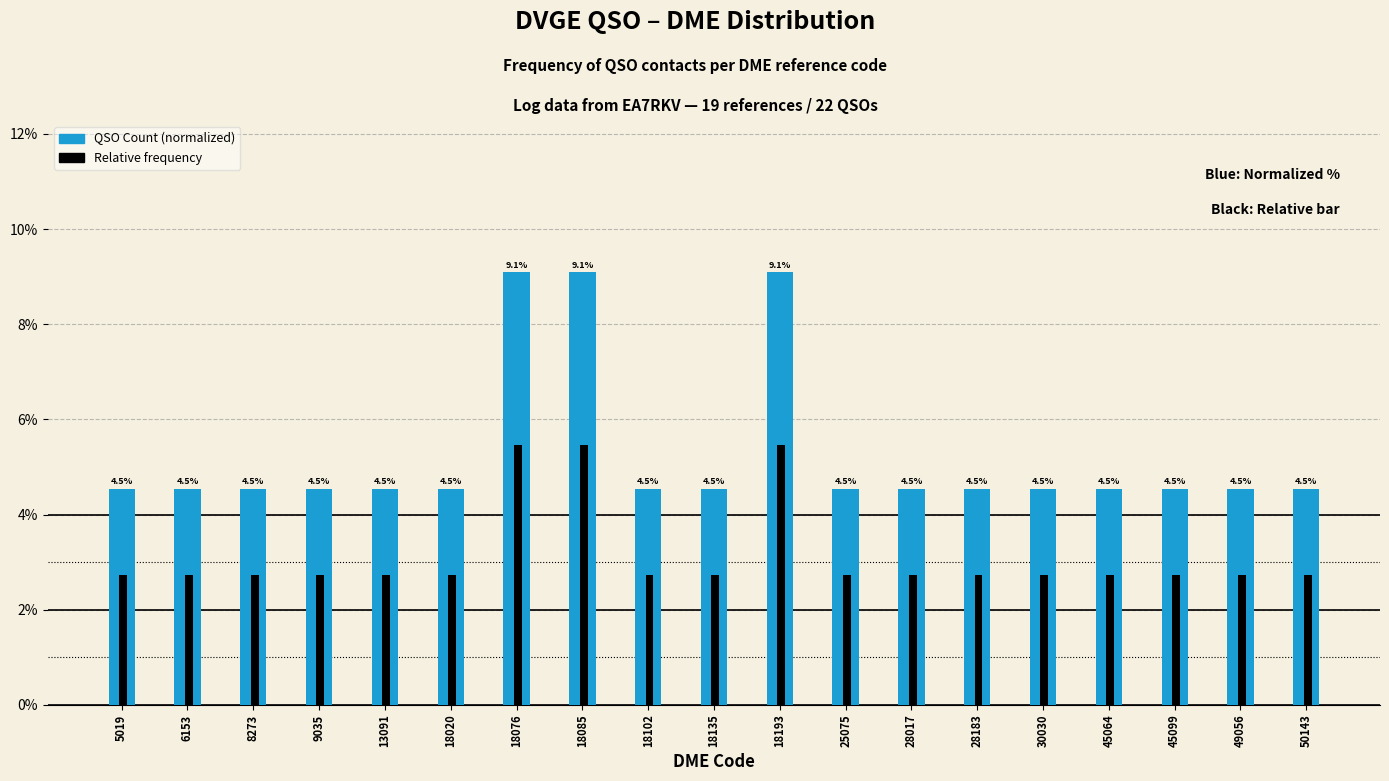

Is the value of Relative frequency at 28183 greater than the value of QSO Count (normalized) at 50143?

No